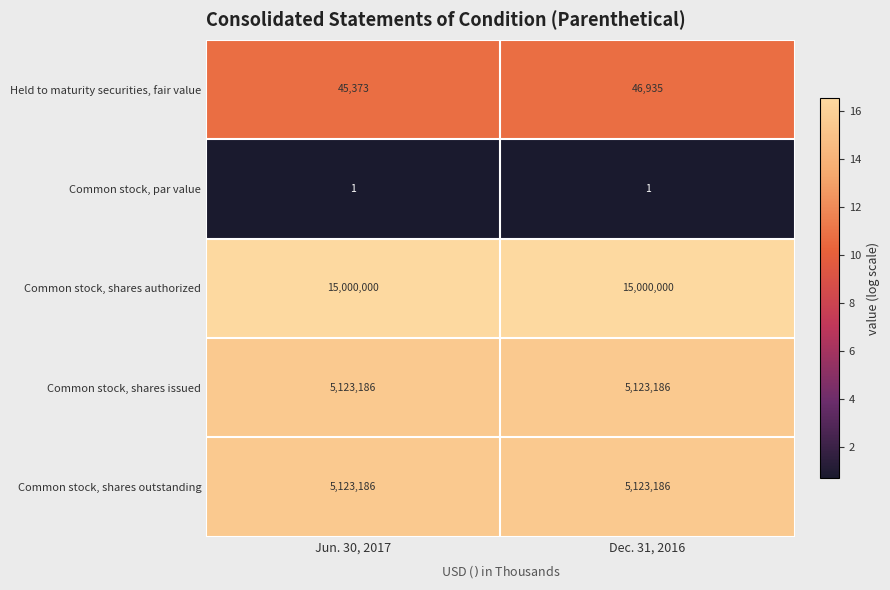

Reading left to right, list all the values displayed in this chart.

Held to maturity securities, fair value: 45373	46935
Common stock, par value: 1	1
Common stock, shares authorized: 15000000	15000000
Common stock, shares issued: 5123186	5123186
Common stock, shares outstanding: 5123186	5123186